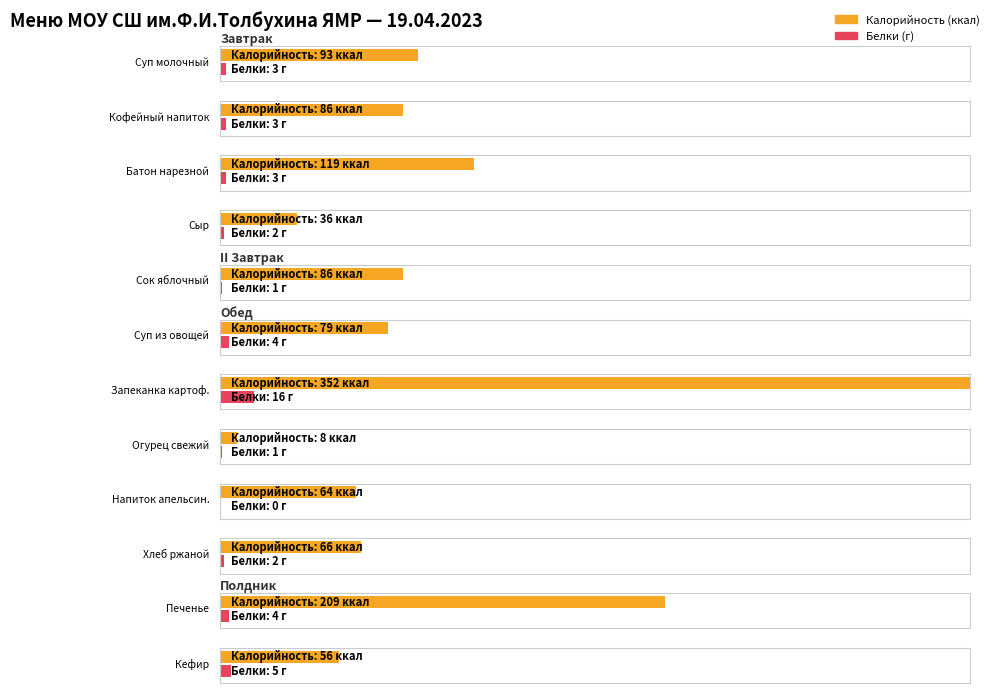

What is the difference between the maximum and minimum values in the Калорийность series?

344